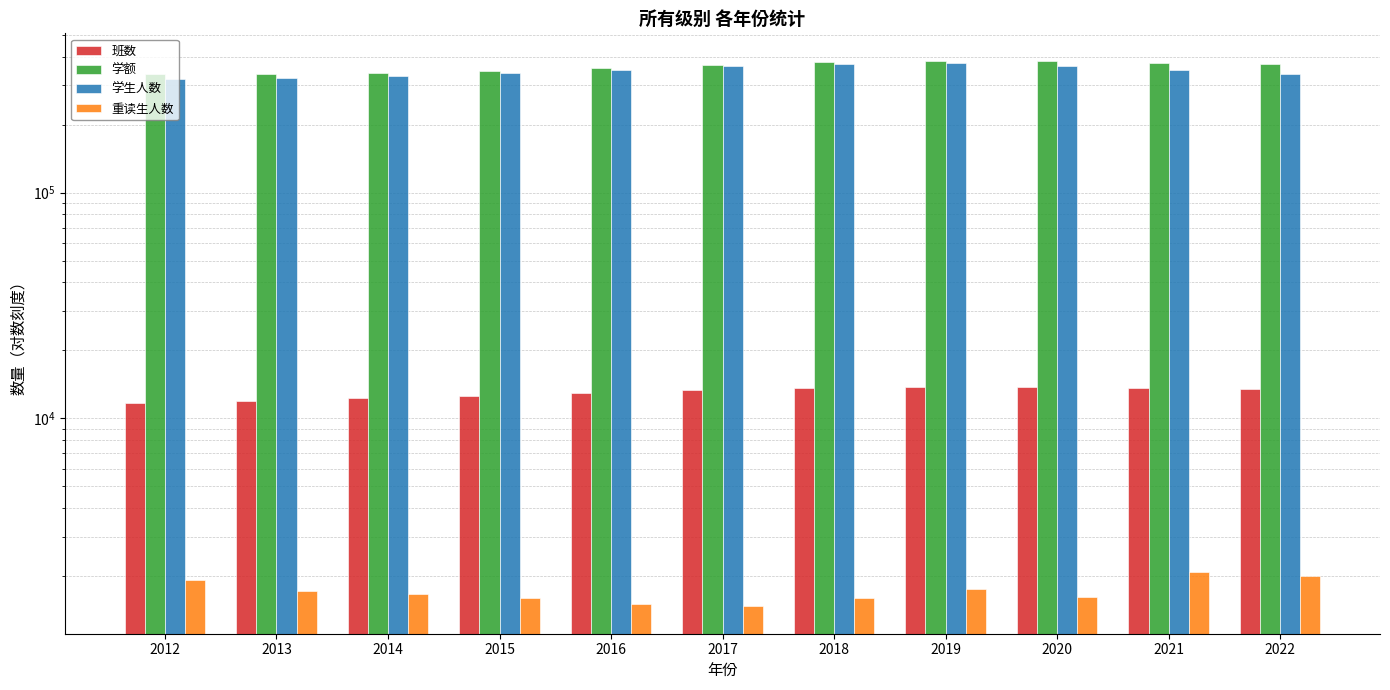

Rank the series at 2019 from lowest to highest value.

重读生人数, 班数, 学生人数, 学额